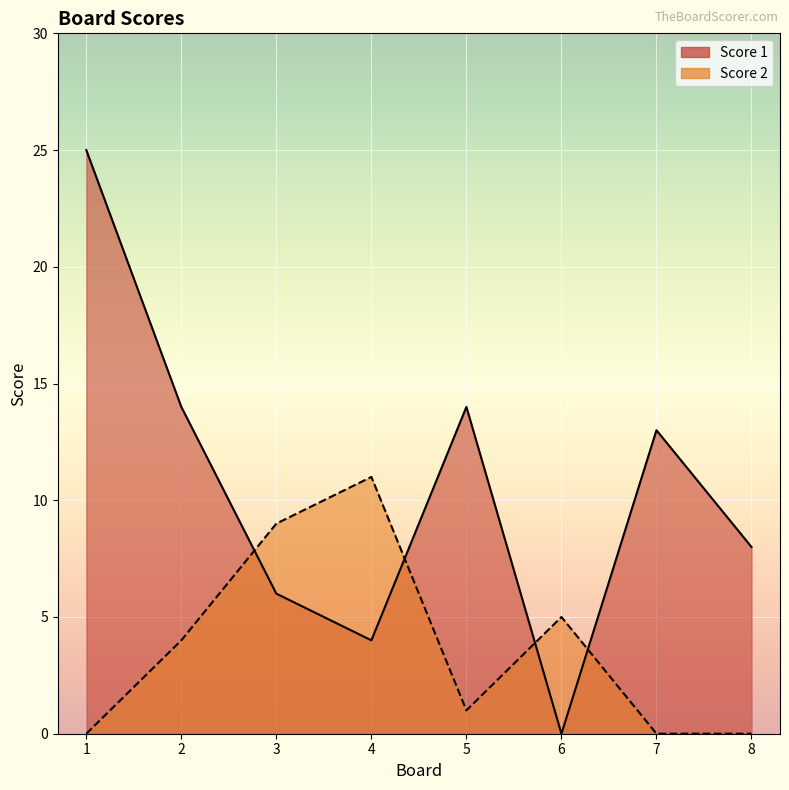

At which label is Score 1 closest to 12?

7